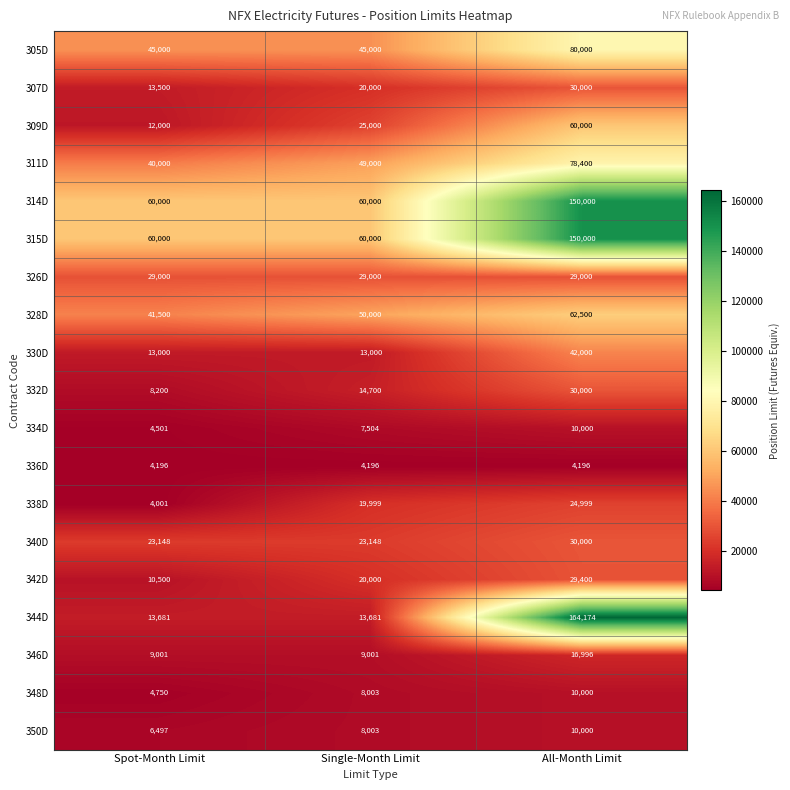

What value does the 314D series have at Single-Month Limit, to the nearest 100?

60000